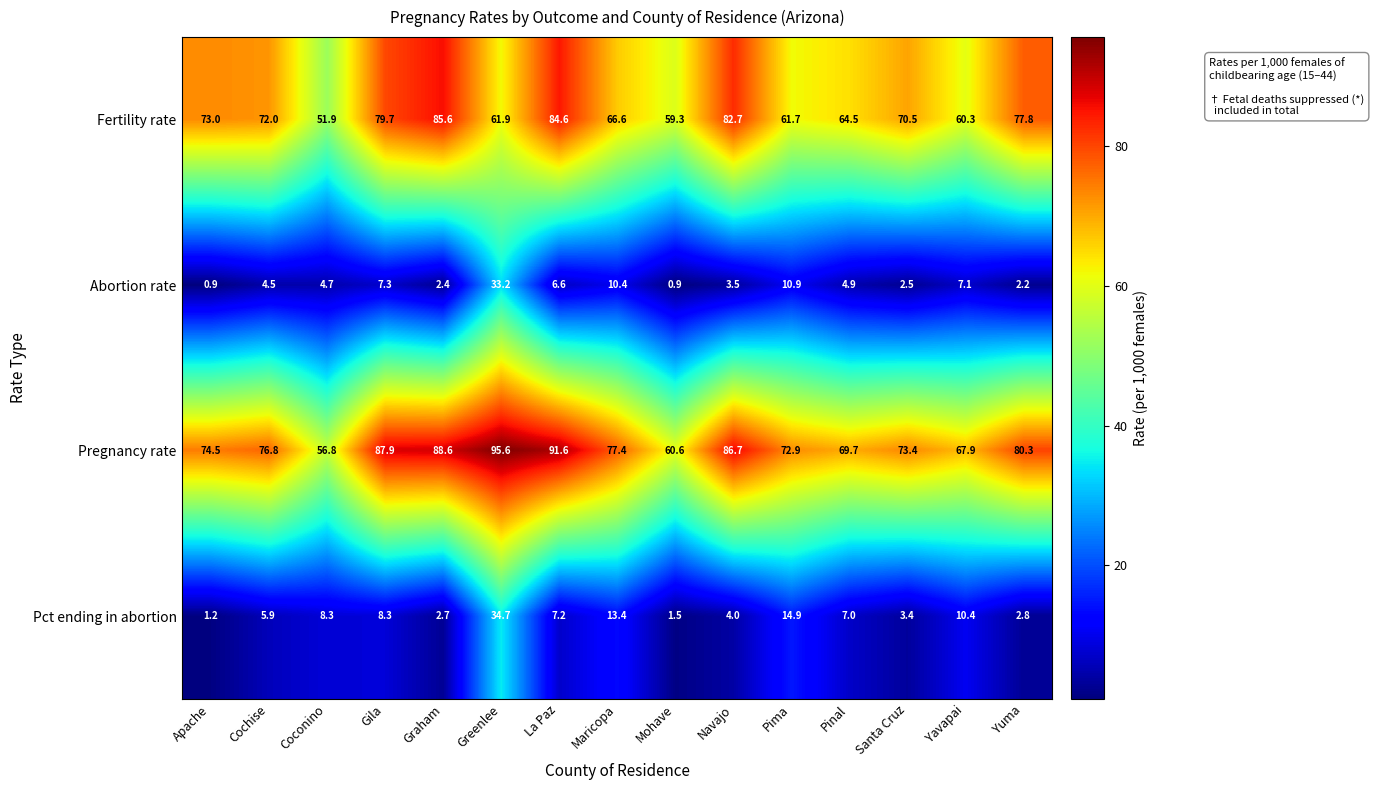

Where does the Pregnancy rate series first go above 76?

Cochise